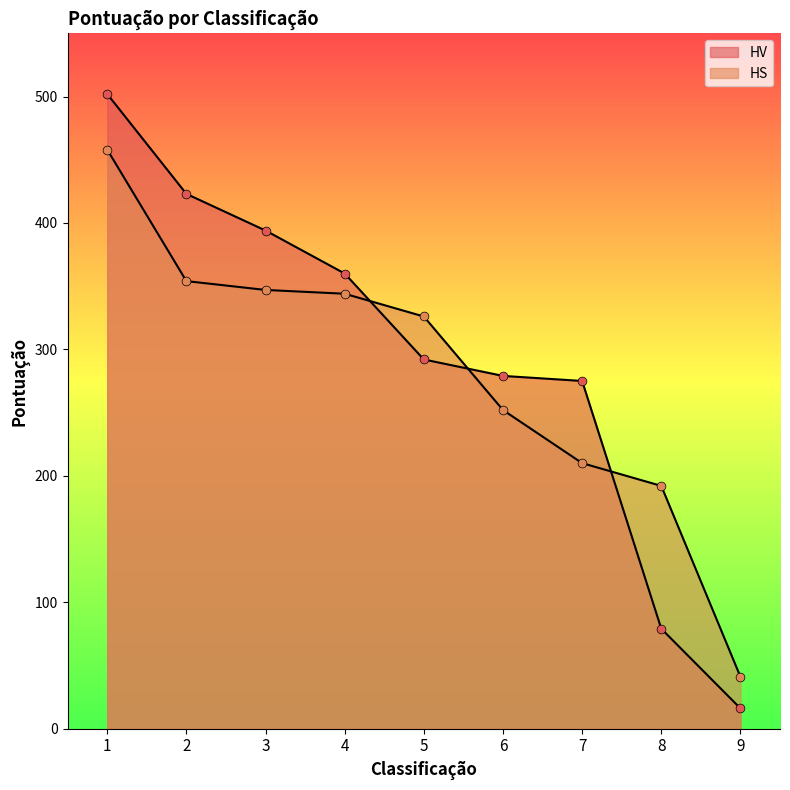

Which series reaches the maximum Y coordinate?

HV